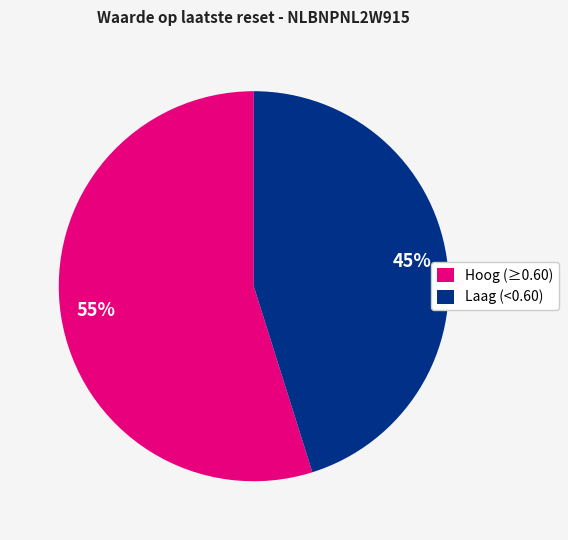

To the nearest percent, what is the average slice percentage?

50%